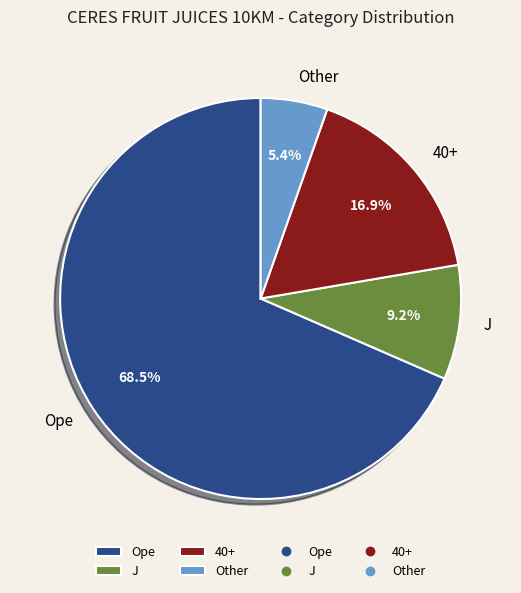

Rank the categories by value from highest to lowest.

Ope, 40+, J, Other